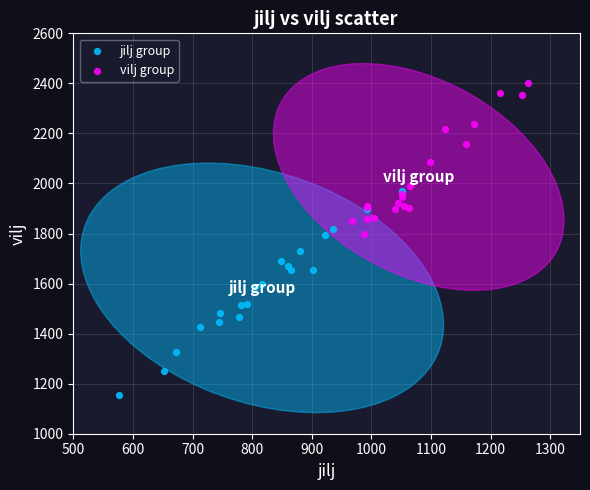

Which series reaches the maximum Y coordinate?

vilj group